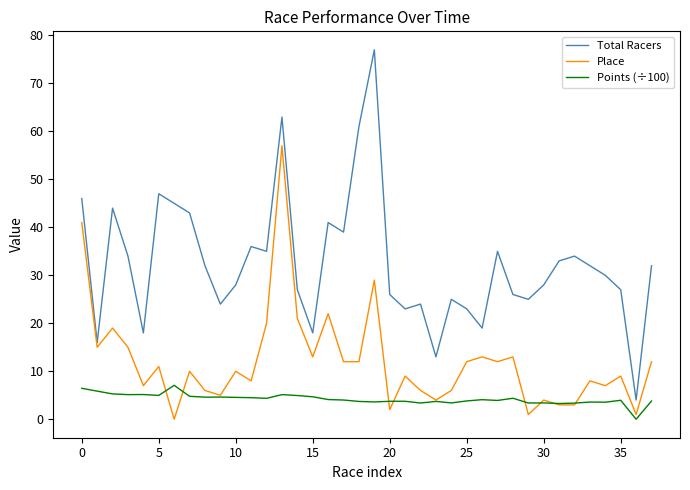

What is the maximum value shown in the chart?

77.0